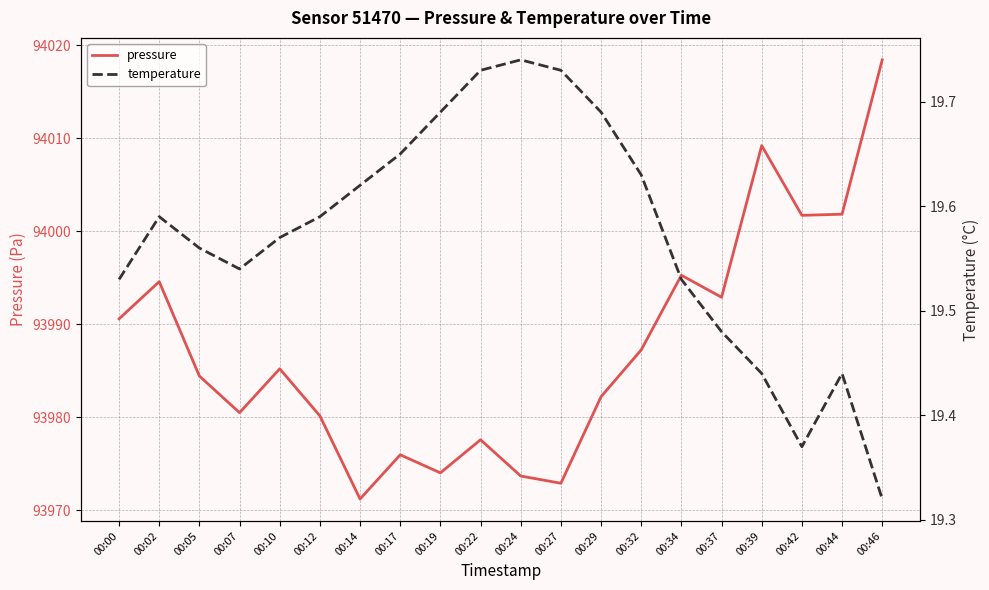

What is the difference between the highest and lowest values at 00:24?

93953.9